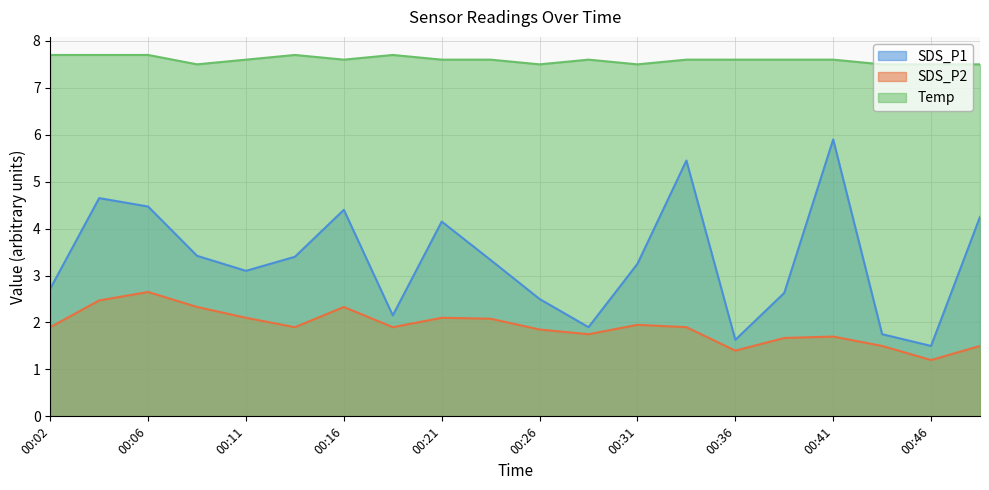

Rank the series by their maximum value, from highest to lowest.

Temp, SDS_P1, SDS_P2